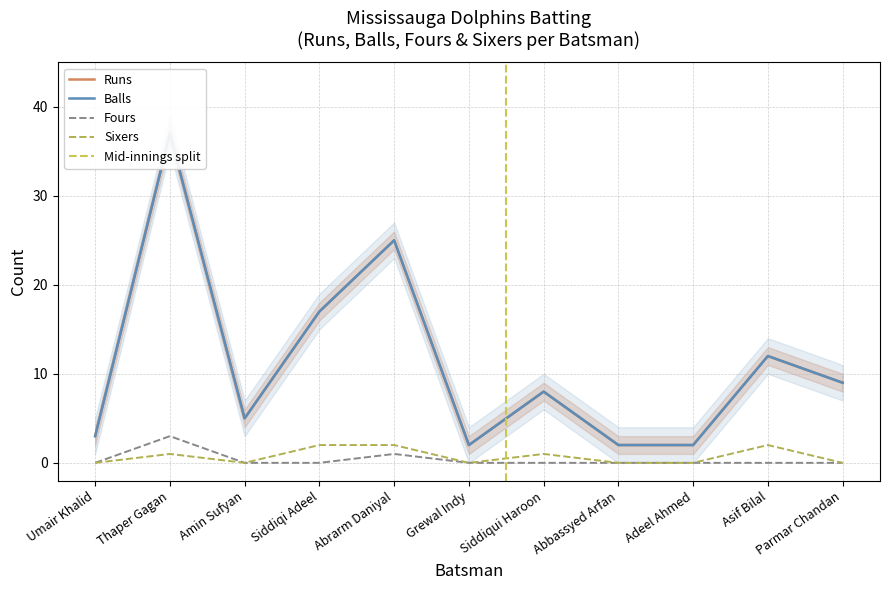

What is the total value across all series at Asif Bilal?

26